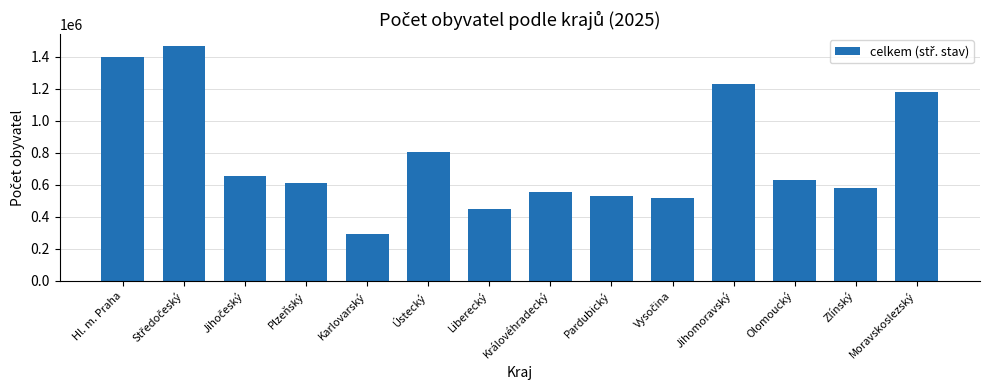

Count the number of data series in this chart.

1